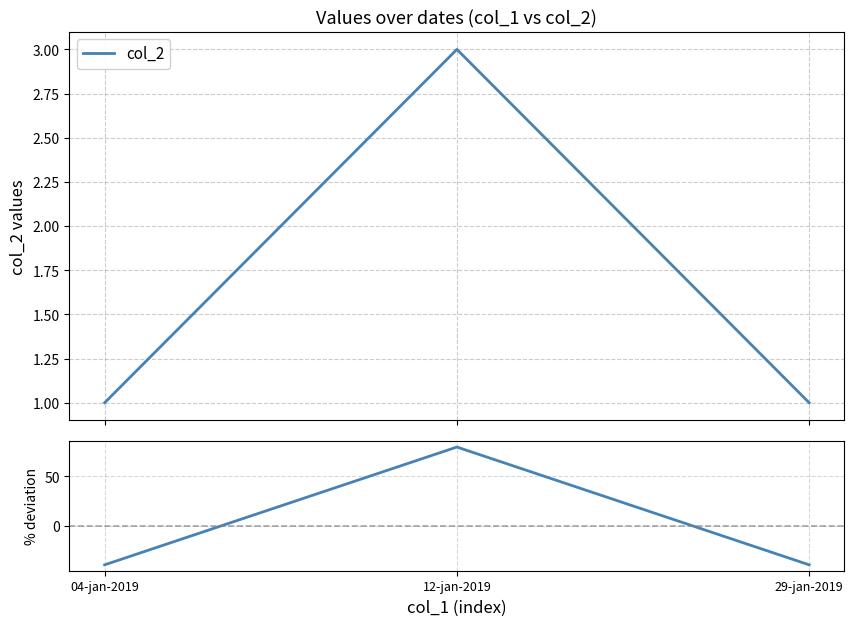

What is the value of the col_2 point at the 1st from the left?

1